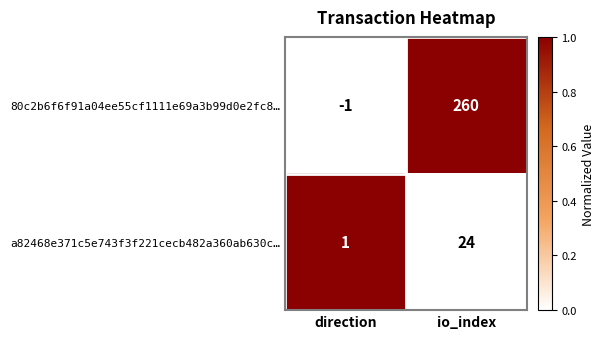

What is the sum of all 80c2b6f6f91a04ee55cf1111e69a3b99d0e2fc8… values?

259